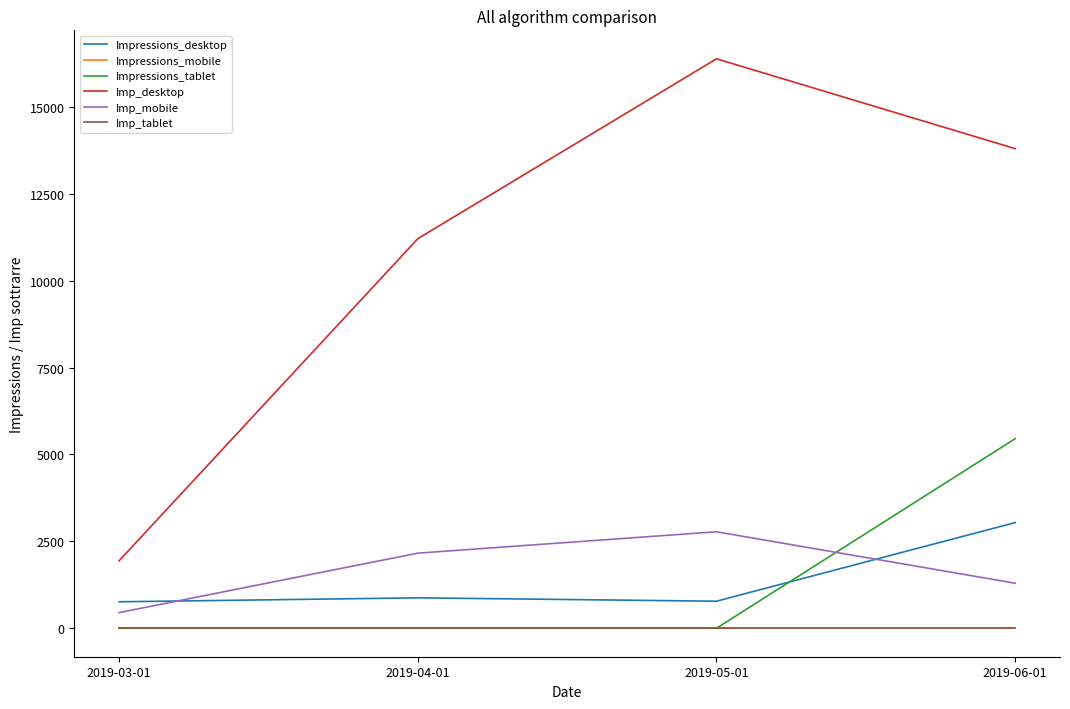

At which category does the chart reach its minimum across all series?

2019-03-01